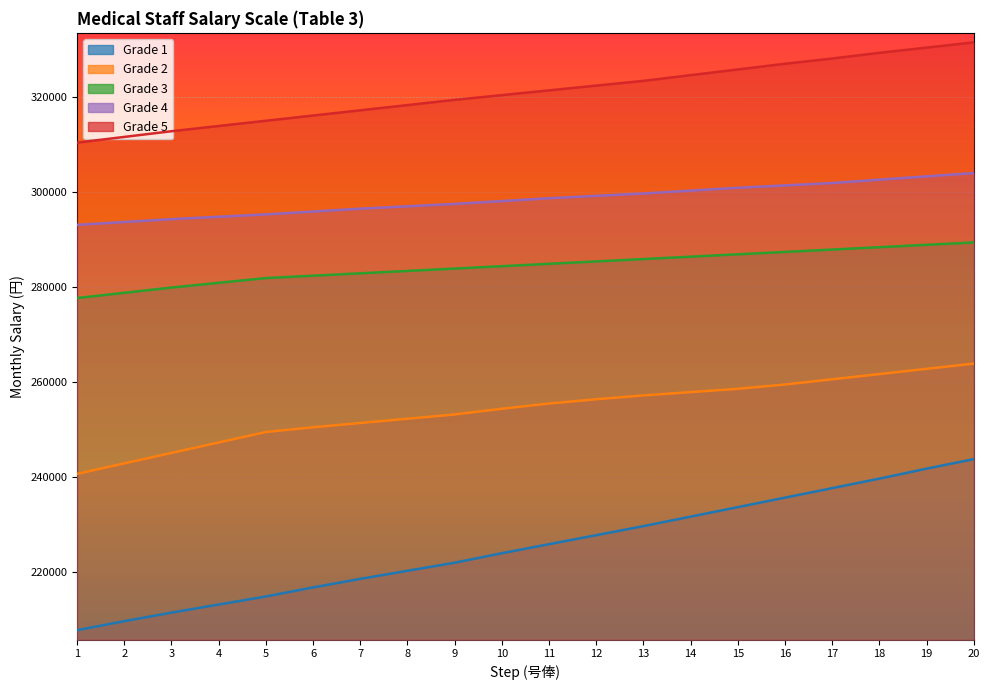

How many lines are shown in the chart?

5